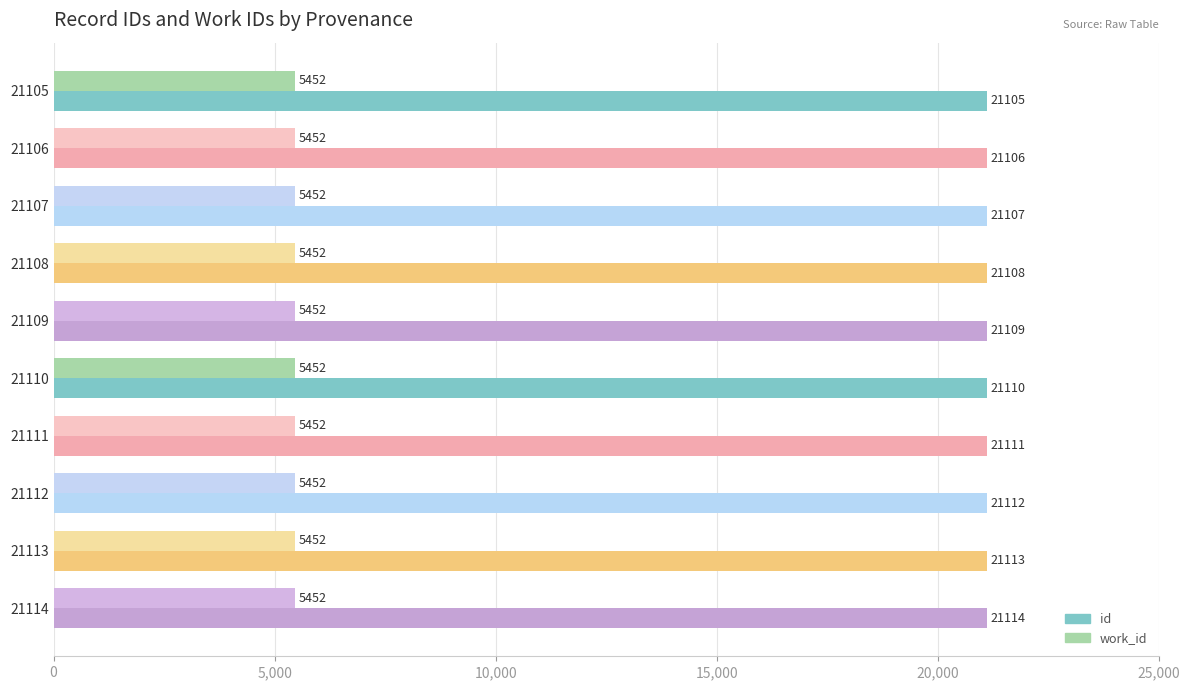

At which category is the sum across all series the highest?

21114